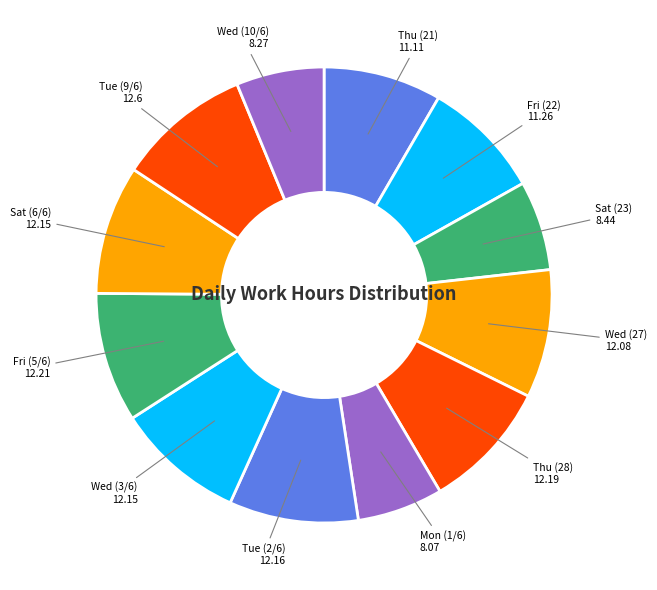

Is it true that Mon (1/6) is 6% of the pie?

True